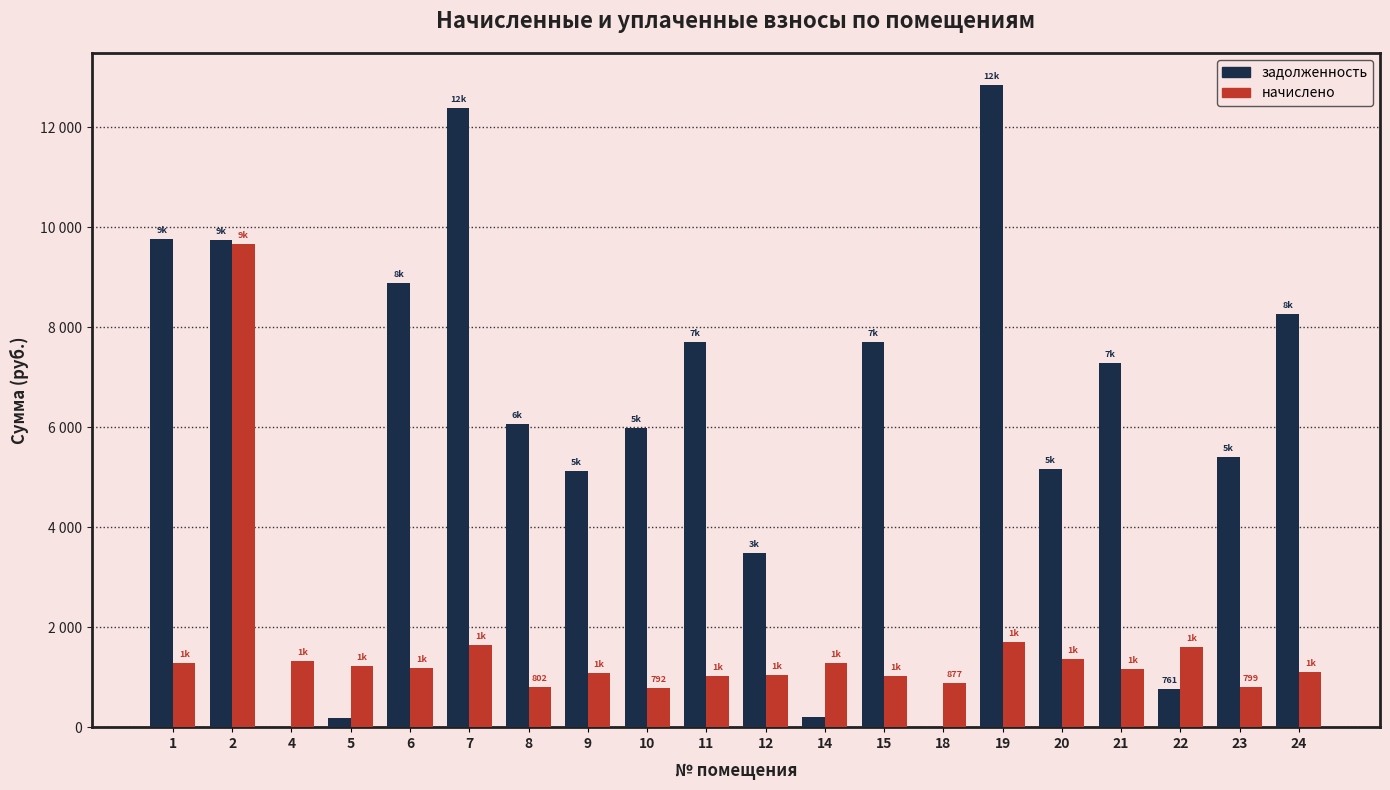

Reading left to right, what are all the values shown in this chart?

задолженность: 1=9758.4	2=9732.7	4=0.0	5=193.1	6=8885.3	7=12377.8	8=6060.5	9=5114.9	10=5983.4	11=7704.0	12=3475.7	14=201.9	15=7704.0	18=0.0	19=12840.0	20=5156.1	21=7275.6	22=761.4	23=5406.8	24=8269.0
начислено: 1=1292.8	2=9665.0	4=1316.6	5=1224.7	6=1177.1	7=1639.7	8=802.9	9=1075.0	10=792.7	11=1020.6	12=1051.2	14=1275.8	15=1020.6	18=877.7	19=1701.0	20=1364.2	21=1163.5	22=1598.9	23=799.5	24=1095.4